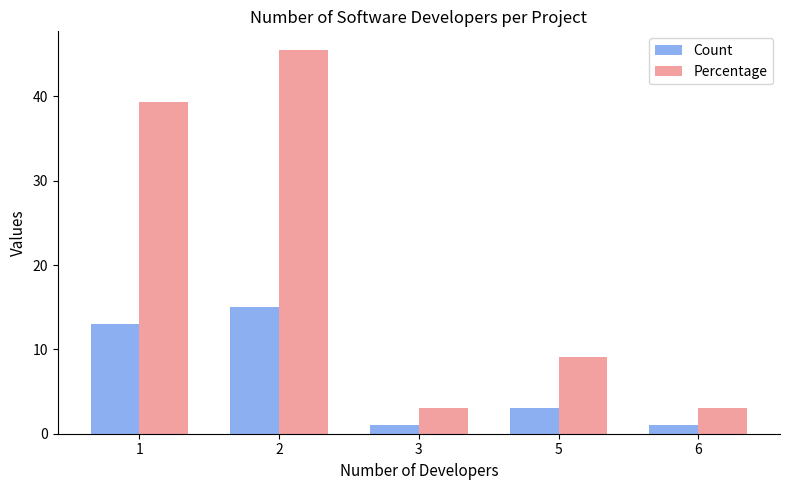

Where is Percentage nearest to the value 24?

5